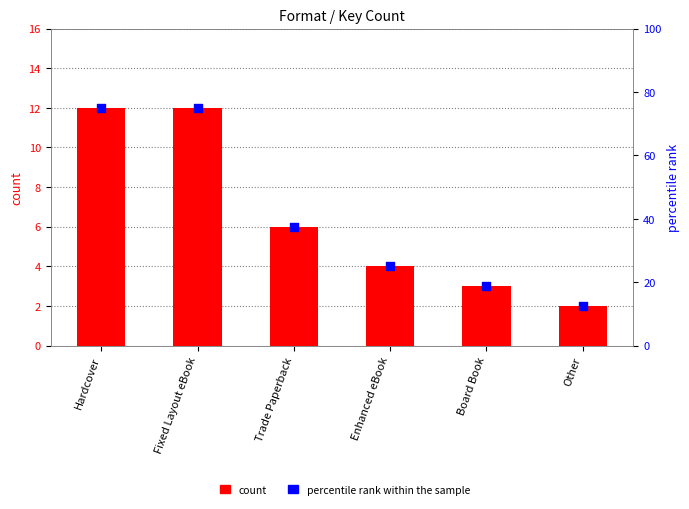

Which series has the widest spread of Y values?

percentile rank within the sample